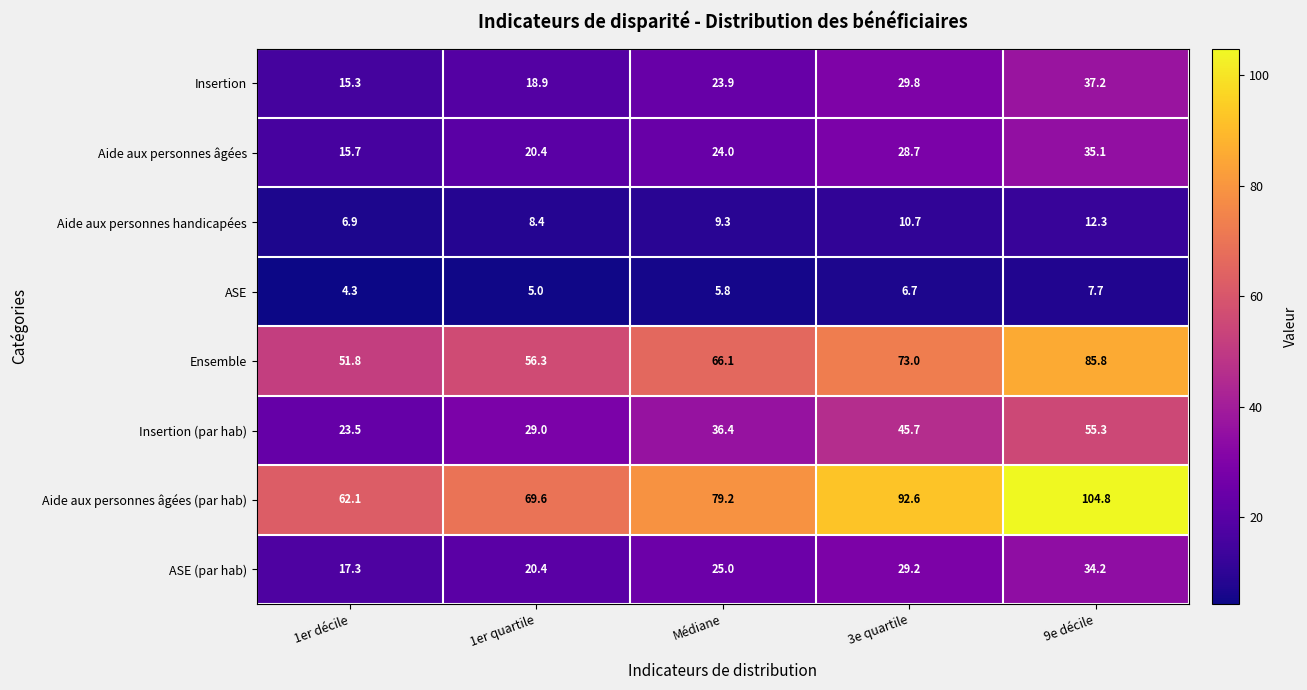

What is the difference between the highest and lowest values at 1er décile?

57.8